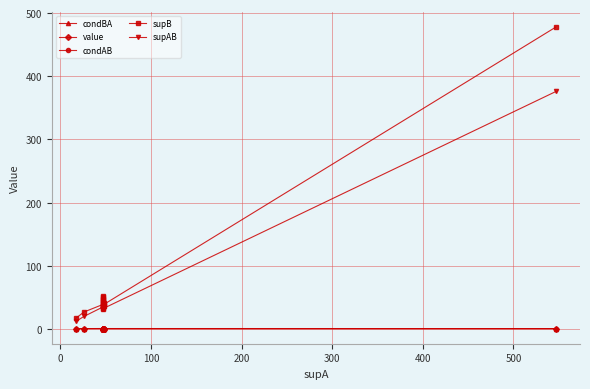

How many condAB values are between 0 and 1?

19